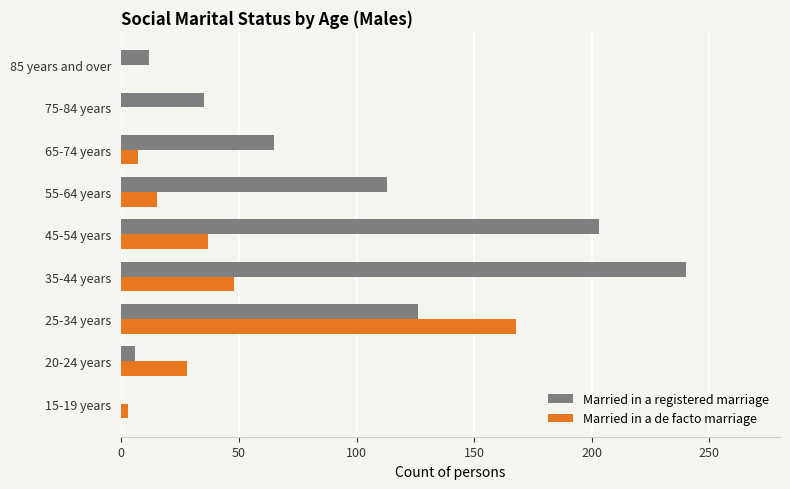

Is it true that Married in a de facto marriage equals 3 at 15-19 years?

True